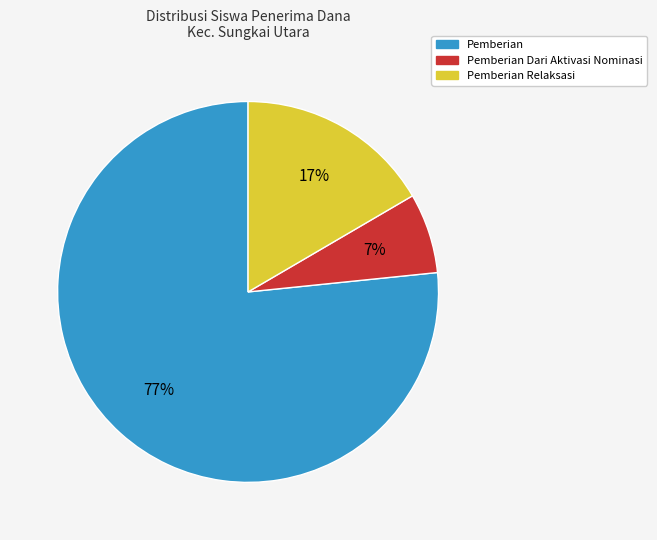

How many slices are in this pie chart?

3